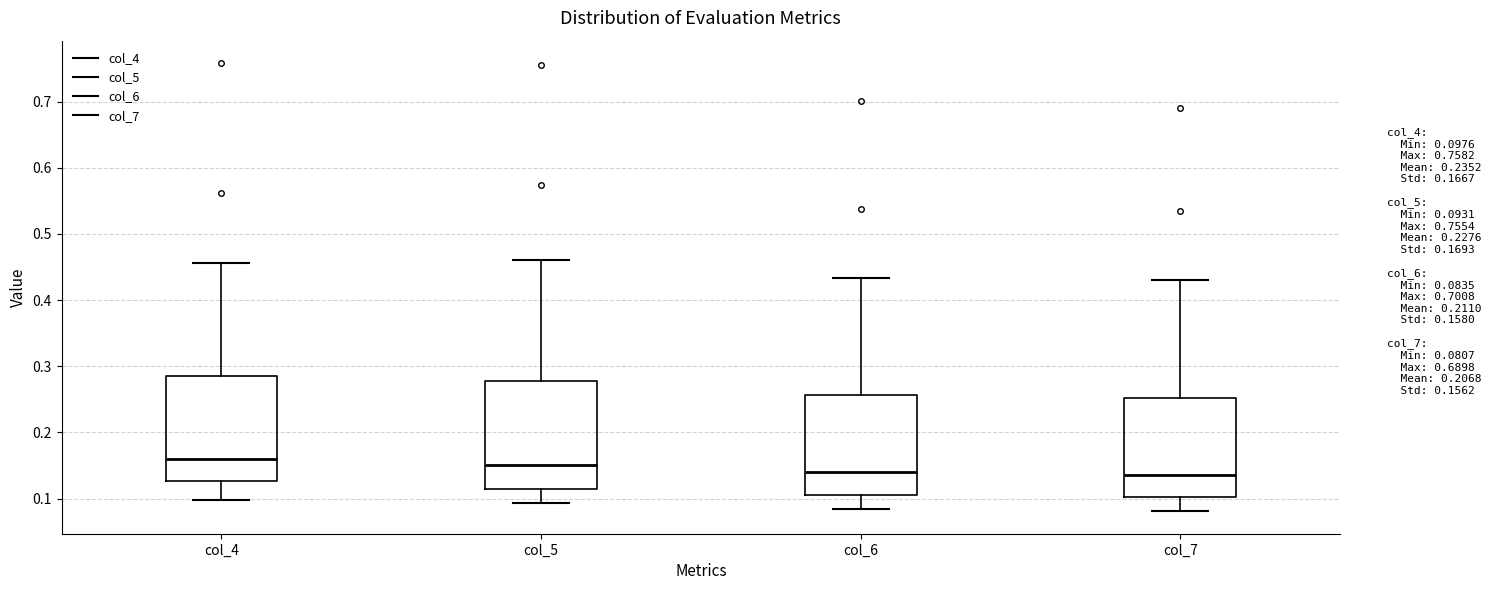

Where does the upper whisker of the box for col_6 end on the y-axis? The values are not printed on the chart, so give them approximately, as read against the axis.

0.43